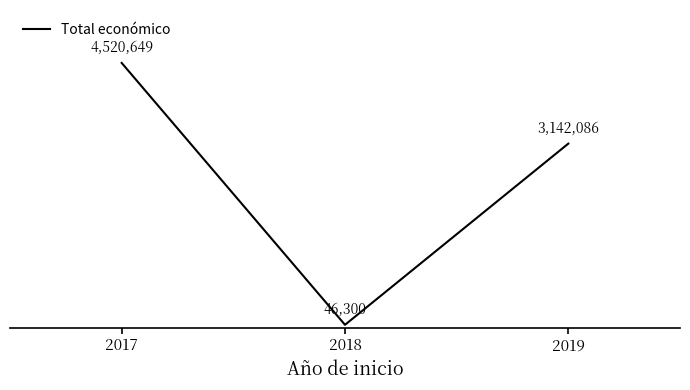

Does the chart have visible grid lines?

No